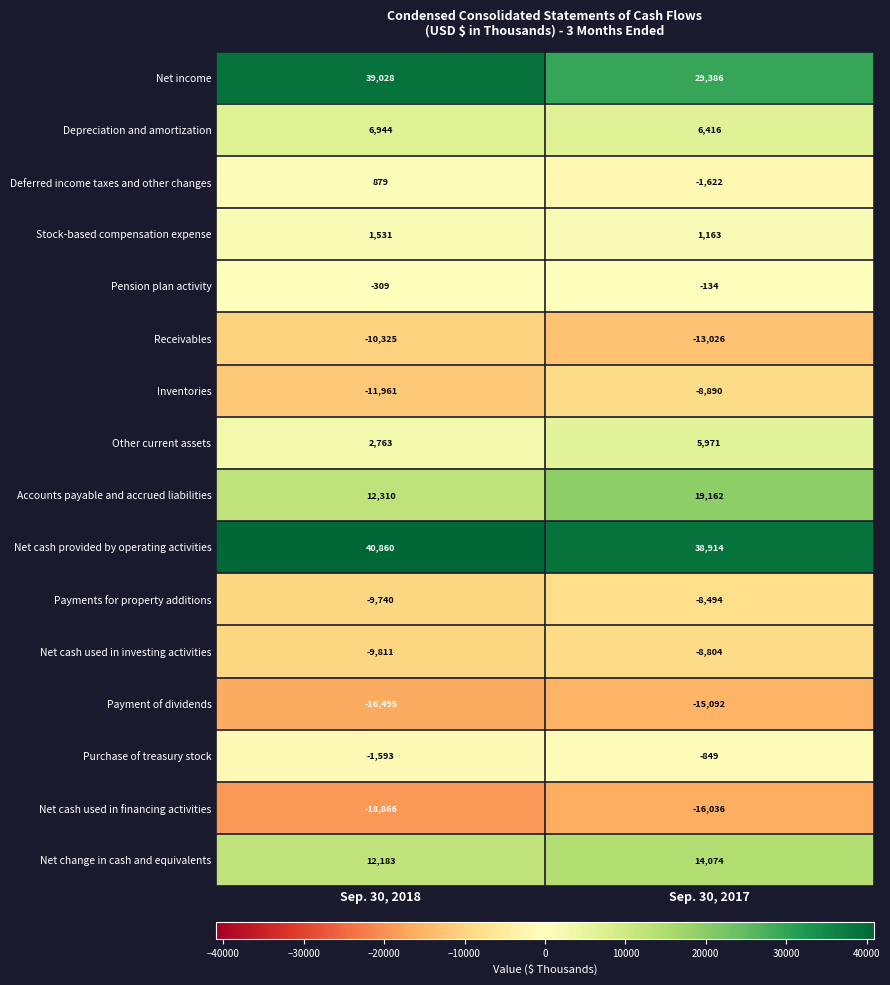

At which label does Net income reach its peak?

Sep. 30, 2018